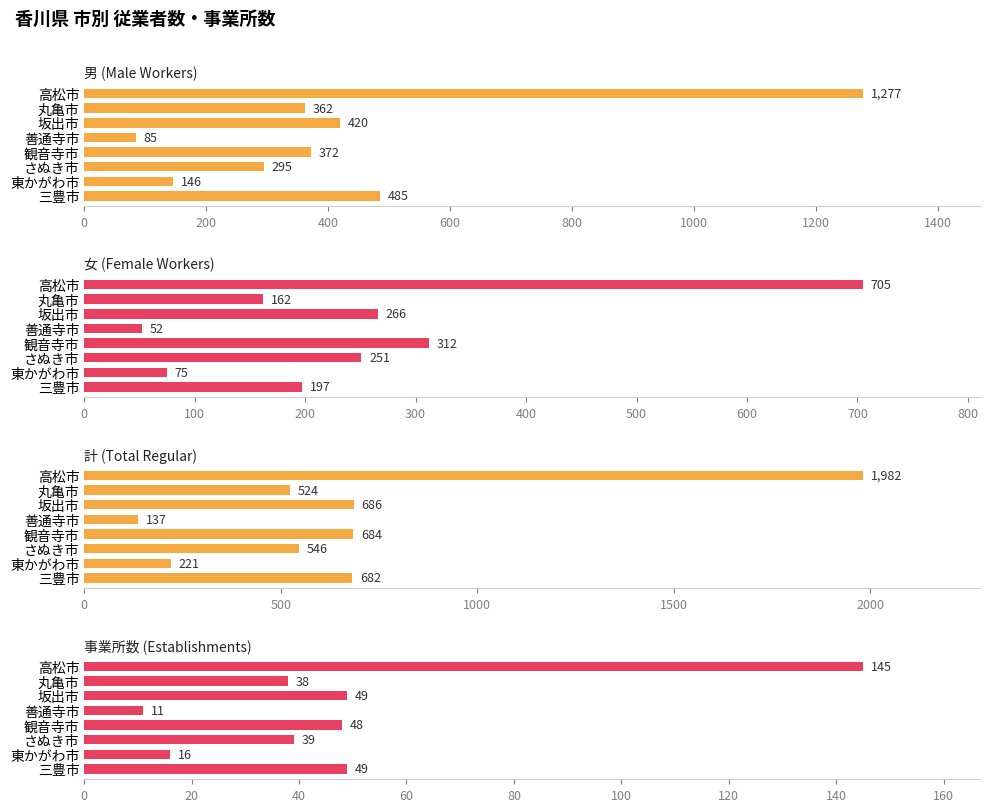

List the series in order of their peak value, highest first.

計 (Total Regular), 男 (Male Workers), 女 (Female Workers), 事業所数 (Establishments)